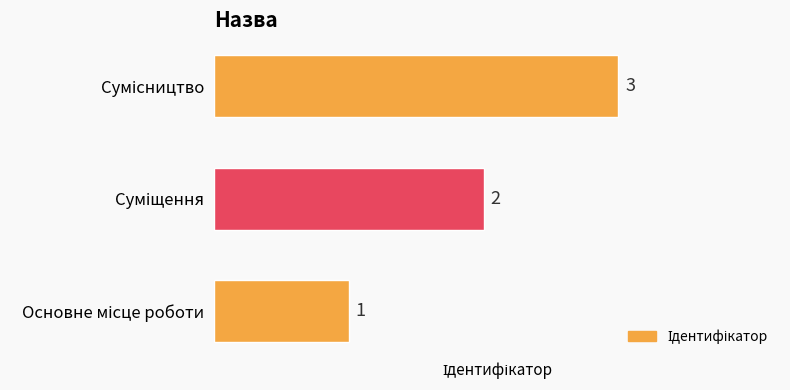

How many values are between 1 and 3?

3